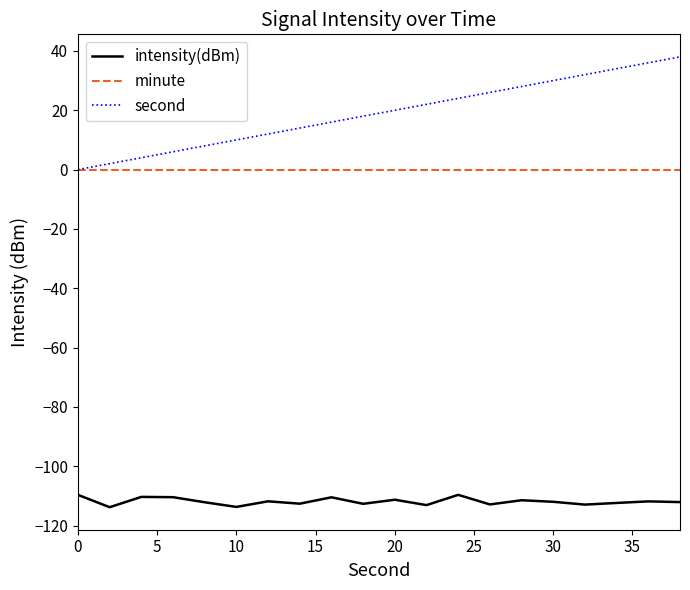

Which series has the largest total across all categories?

second